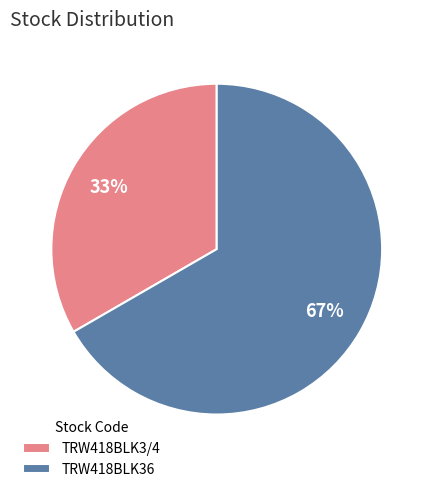

Approximately how many times larger is the value at TRW418BLK36 compared to TRW418BLK3/4?

2.0